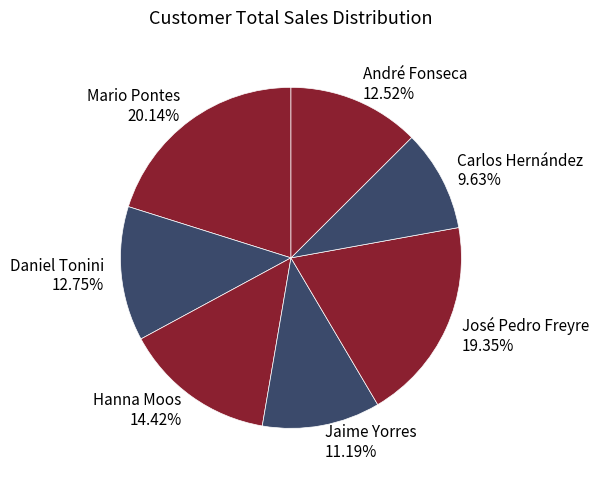

What percentage do Daniel Tonini and Carlos Hernández together represent?

22.4%